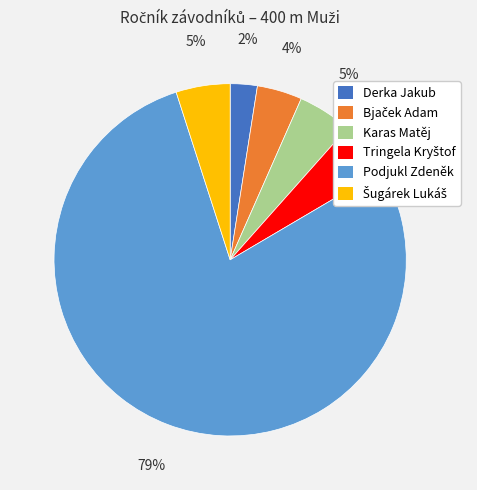

Between Podjukl Zdeněk and Derka Jakub, which is larger?

Podjukl Zdeněk